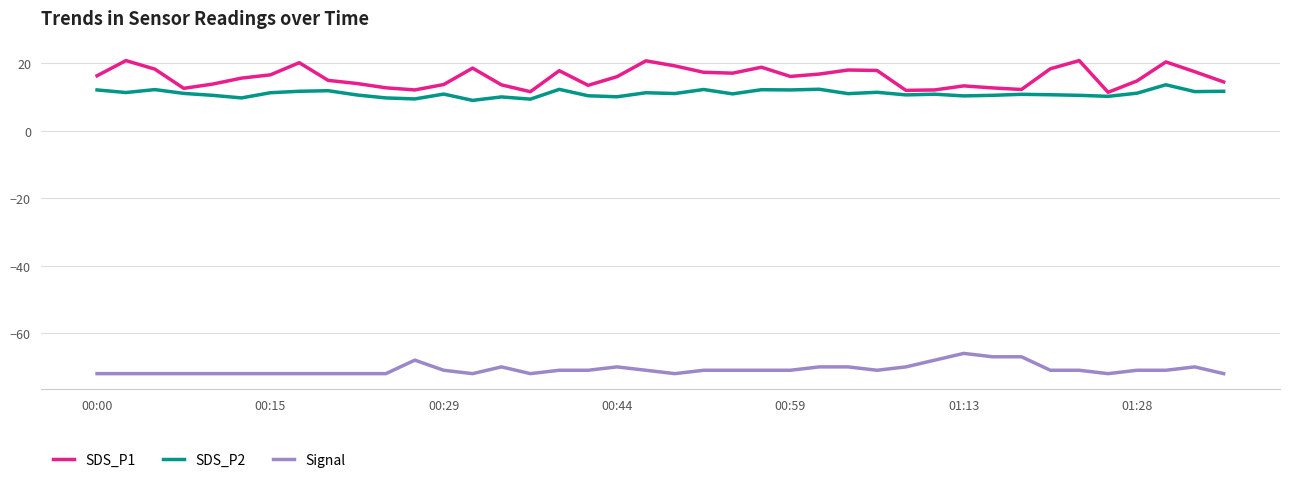

What is the highest value of the Signal series?

-66.0